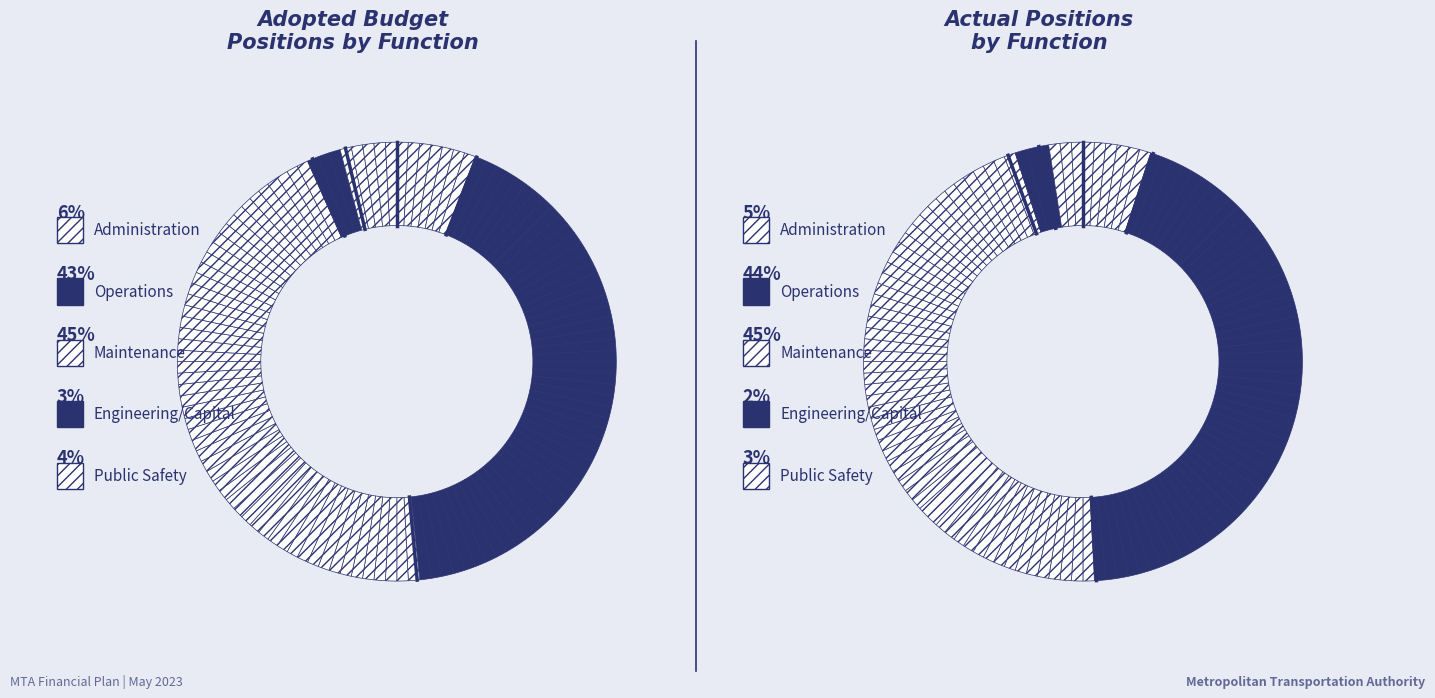

Is Public Safety the majority of the pie?

No